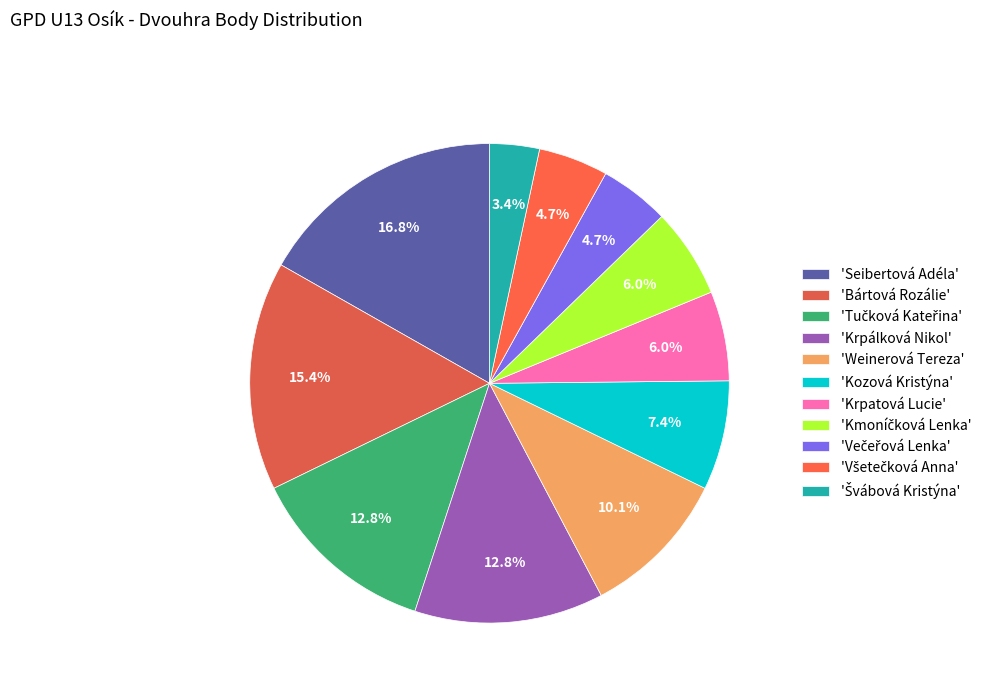

How many segments does this pie chart have?

11